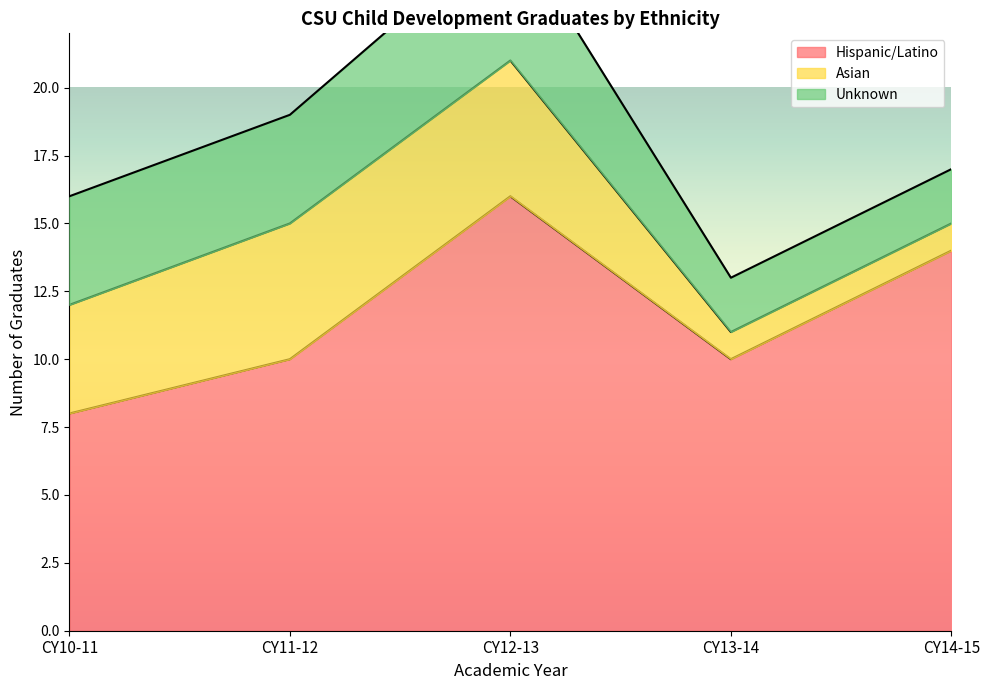

Reading right to left, list all the values displayed in this chart.

Hispanic/Latino: CY14-15=14	CY13-14=10	CY12-13=16	CY11-12=10	CY10-11=8
Asian: CY14-15=1	CY13-14=1	CY12-13=5	CY11-12=5	CY10-11=4
Unknown: CY14-15=2	CY13-14=2	CY12-13=5	CY11-12=4	CY10-11=4